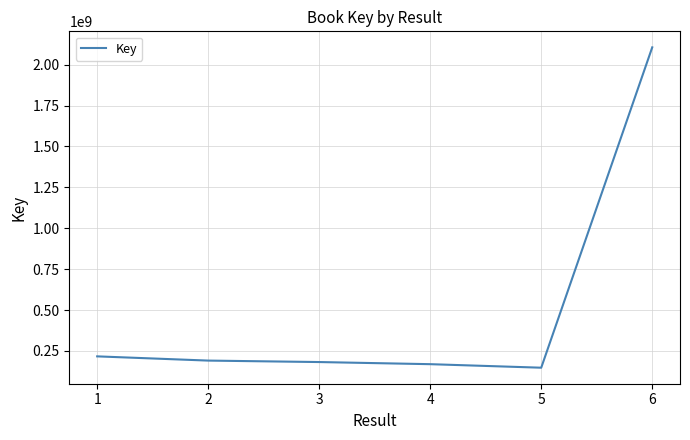

Reading left to right, list all the values displayed in this chart.

217098782	191277907	182365732	169355882	147798127	2105606880